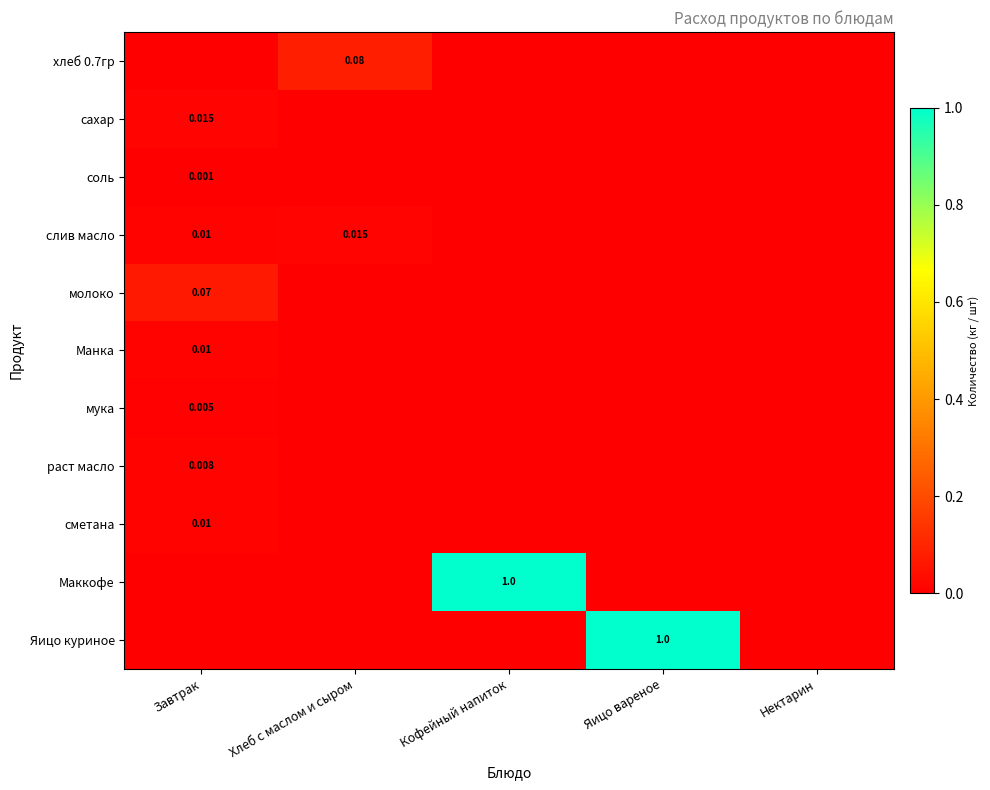

At which category is the sum across all series the highest?

Кофейный напиток